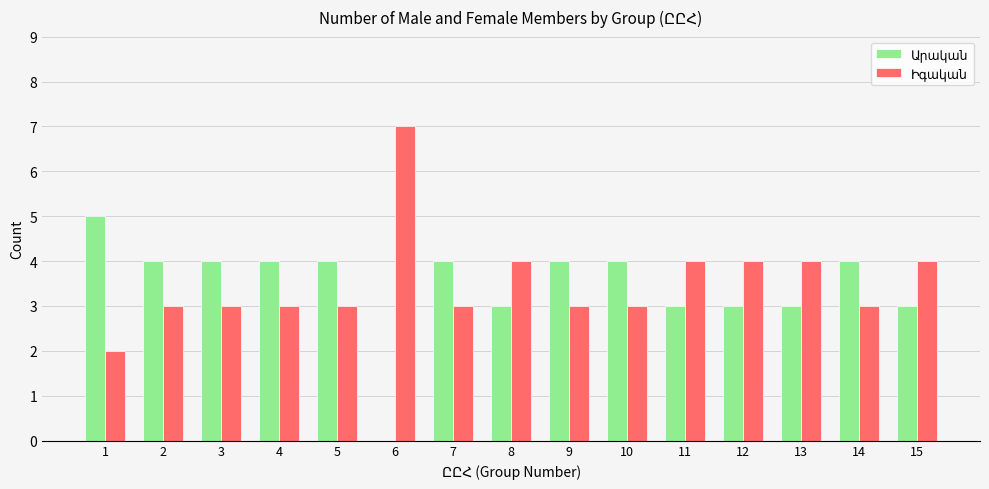

Which category has the highest value across all series?

6